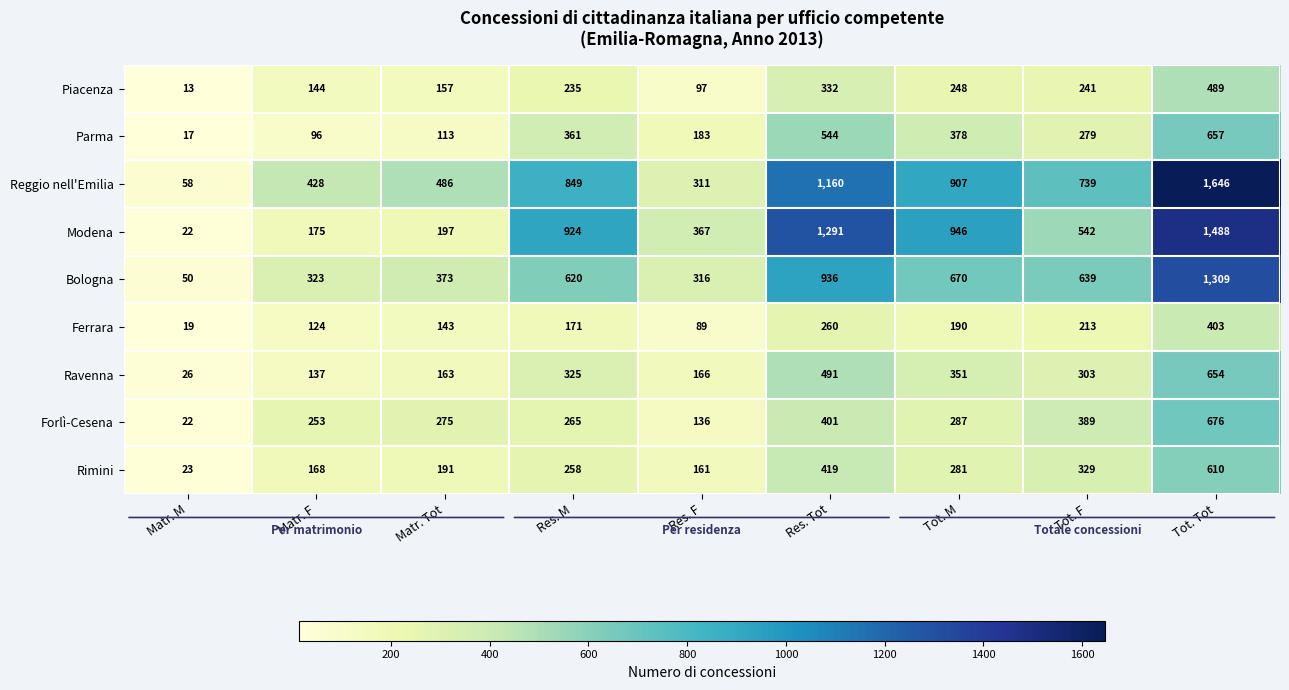

Rank the series by their maximum value, from lowest to highest.

Ferrara, Piacenza, Rimini, Ravenna, Parma, Forlì-Cesena, Bologna, Modena, Reggio nell'Emilia